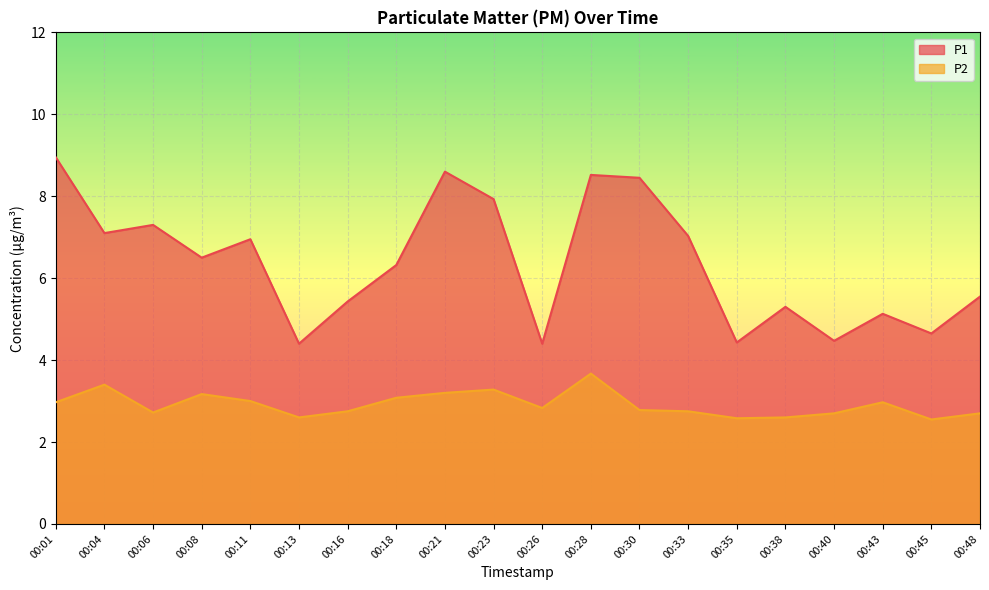

Between 00:11 and 00:40, which series saw the biggest shift?

P1